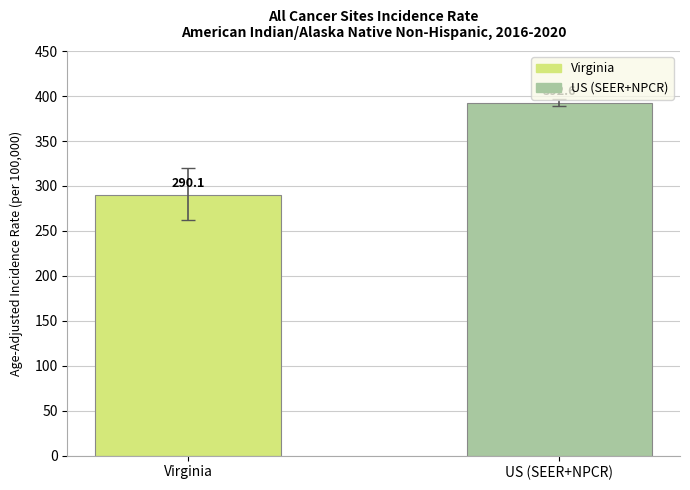

Reading left to right, extract all data points from this chart.

290.1	392.6